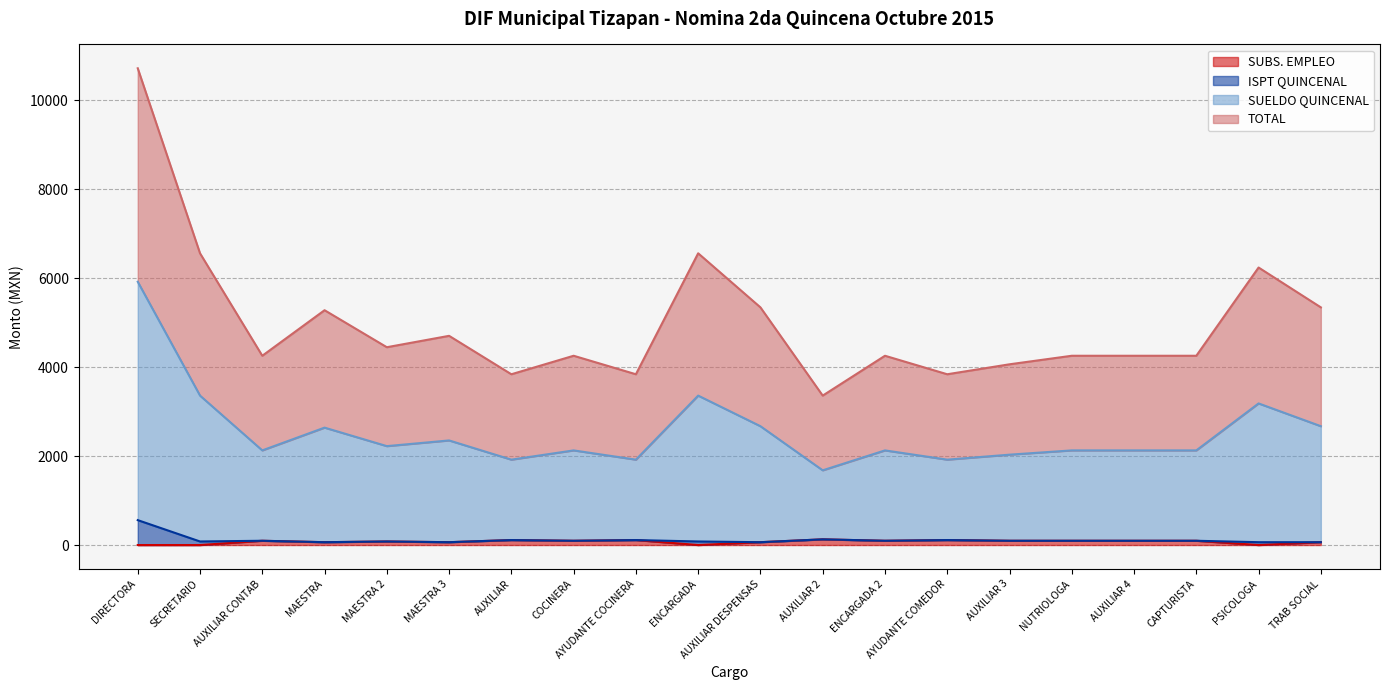

What is the lowest value of the TOTAL series?

1680